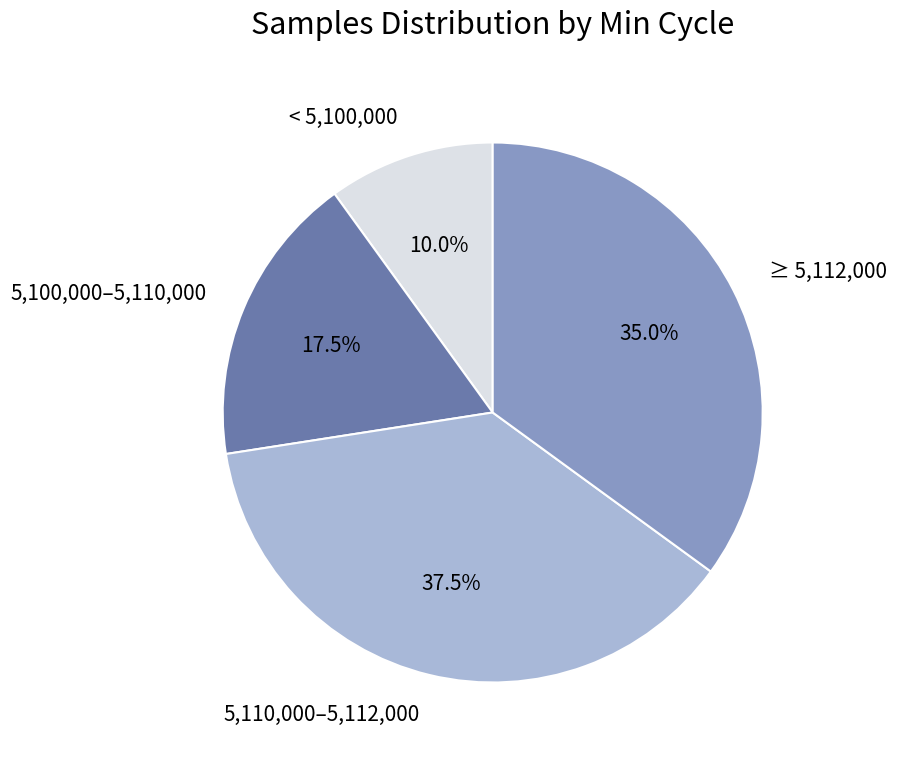

Between < 5,100,000 and ≥ 5,112,000, which is larger?

≥ 5,112,000